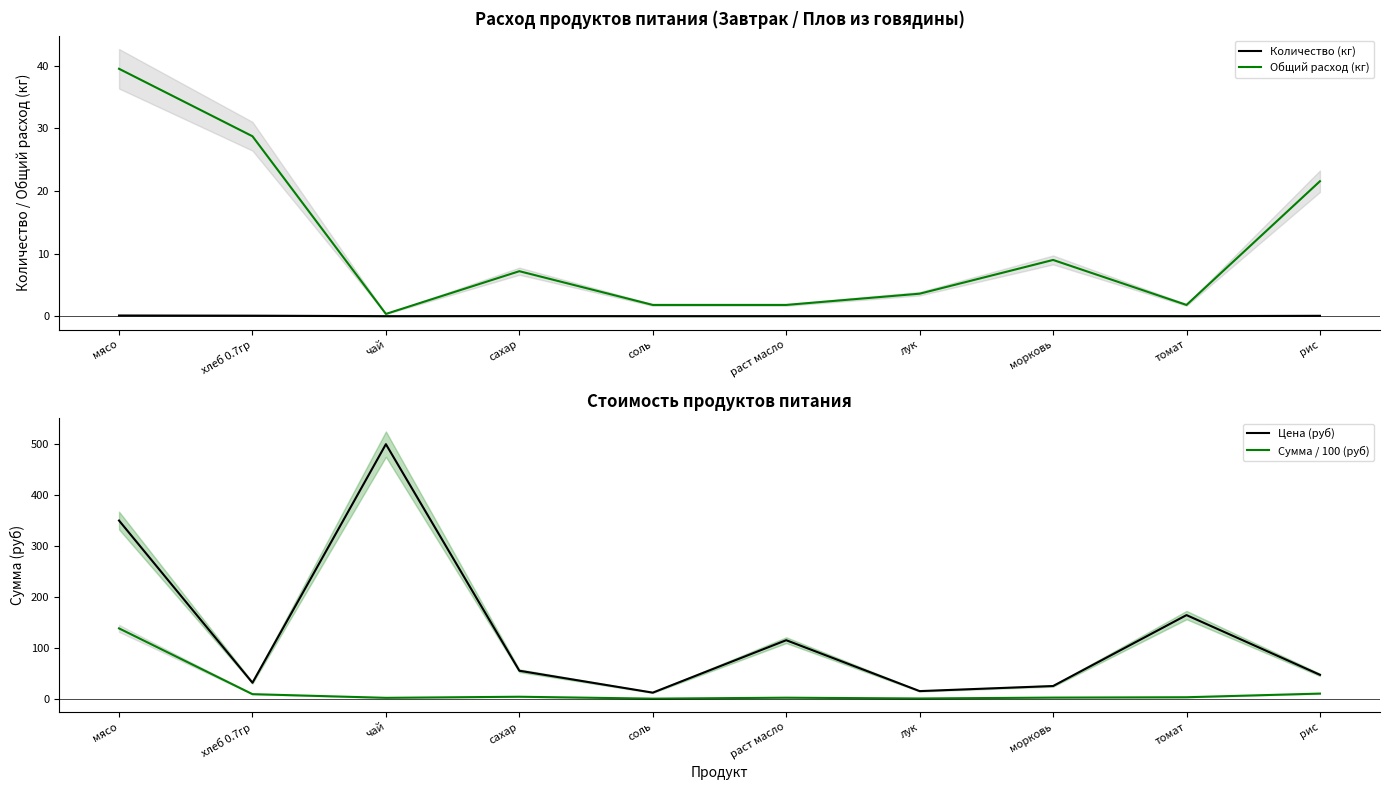

The Цена (руб) series shows 164.3 at томат. True or false?

True